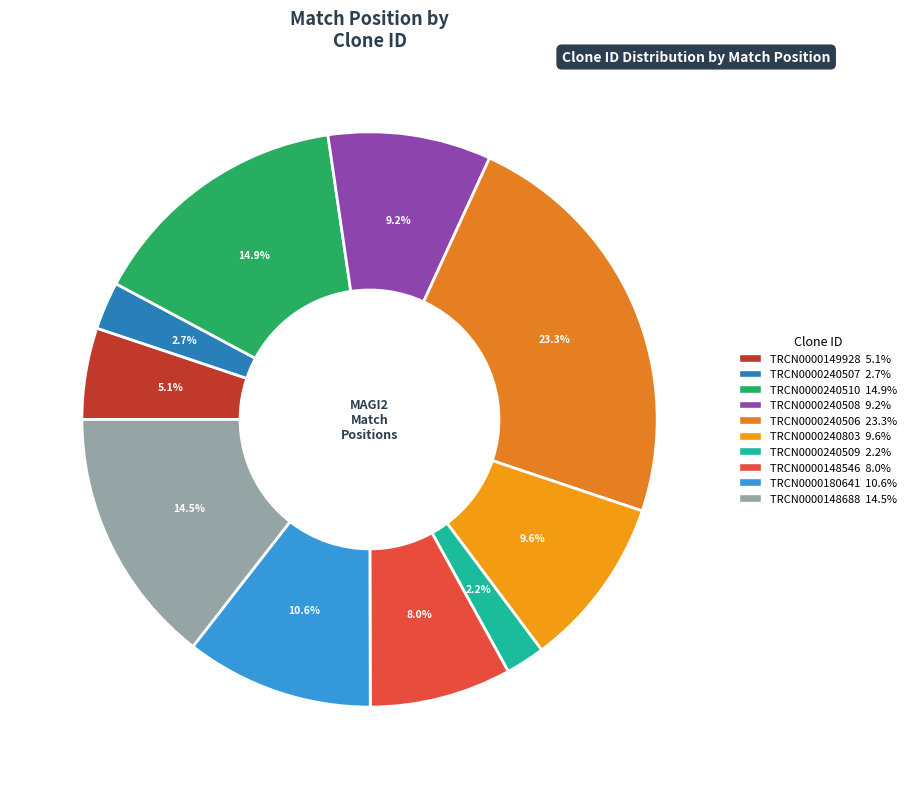

Count the number of slices in the pie.

10